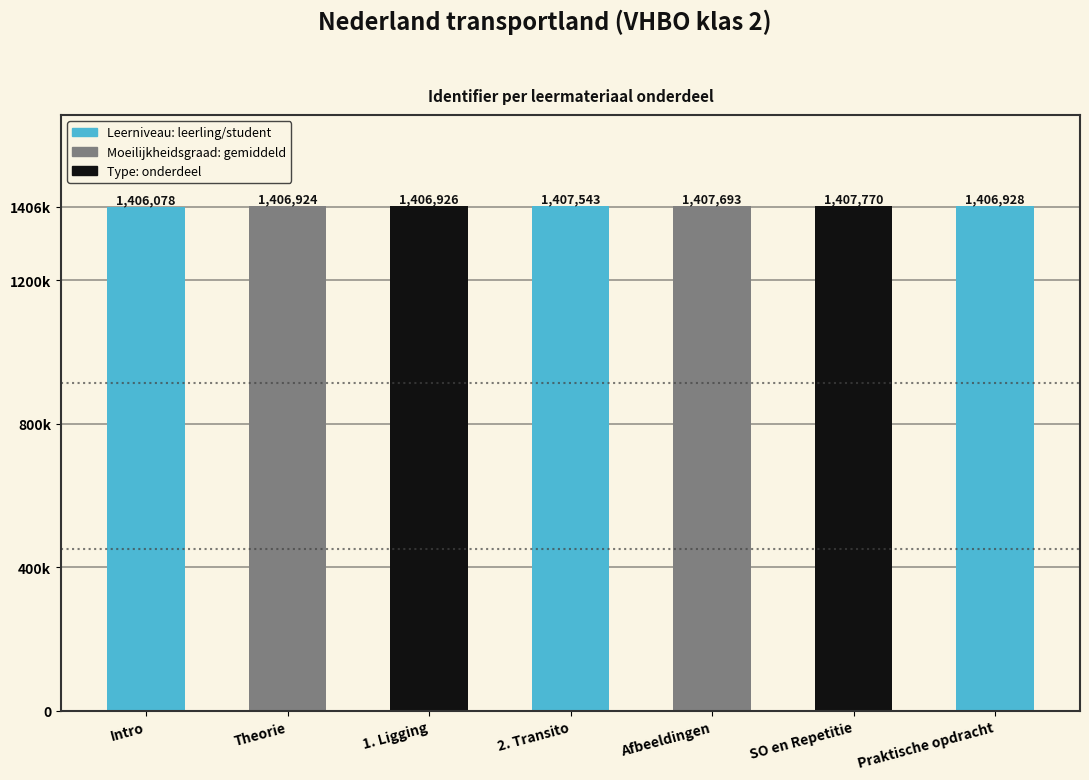

What value does the data have at Intro, to the nearest 10?

1406080